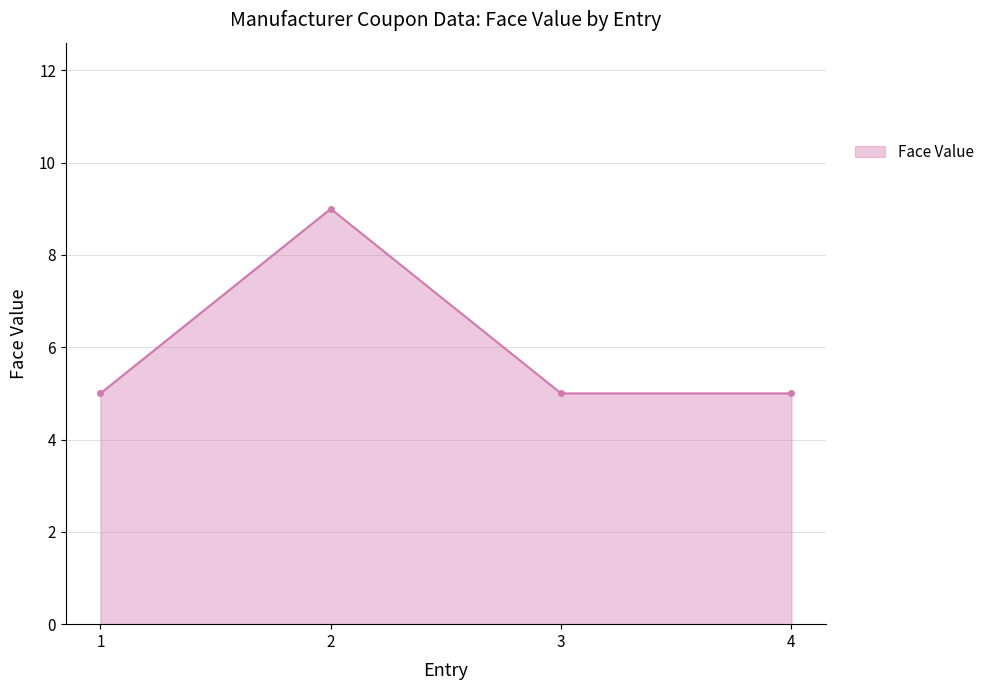

What is the minimum value shown in the chart?

5